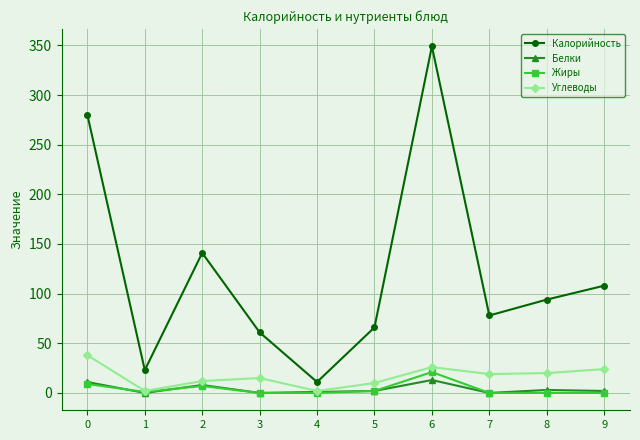

What is the spread (max minus min) of values at 3?

61